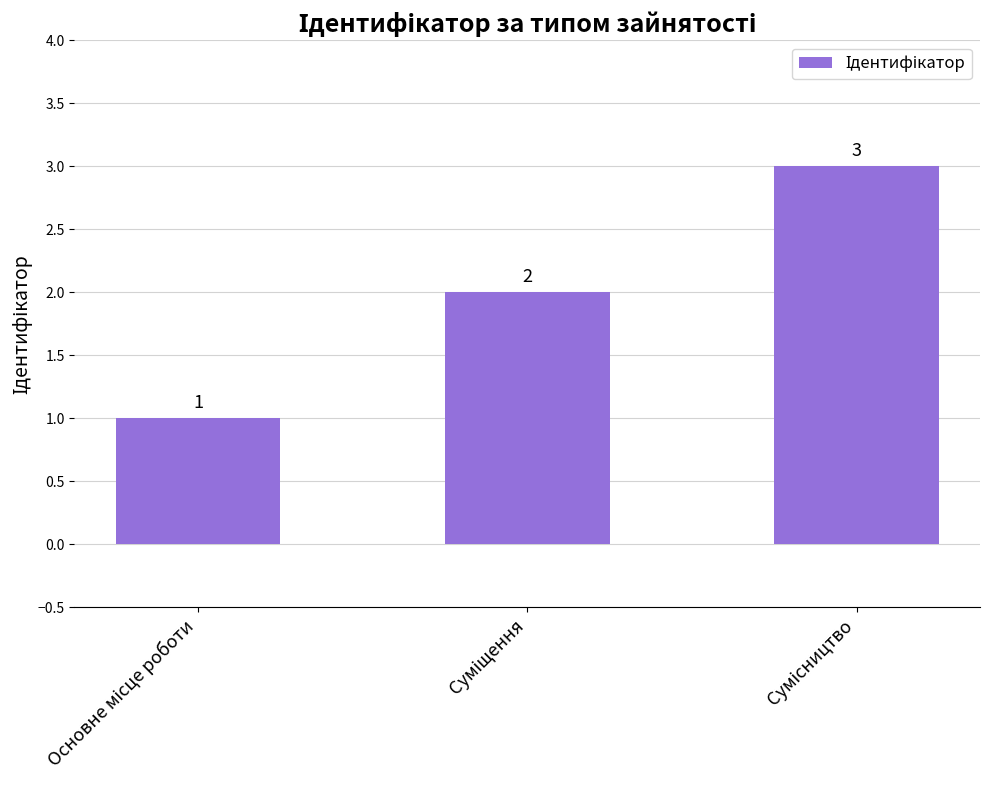

How many data points are less than 2?

1